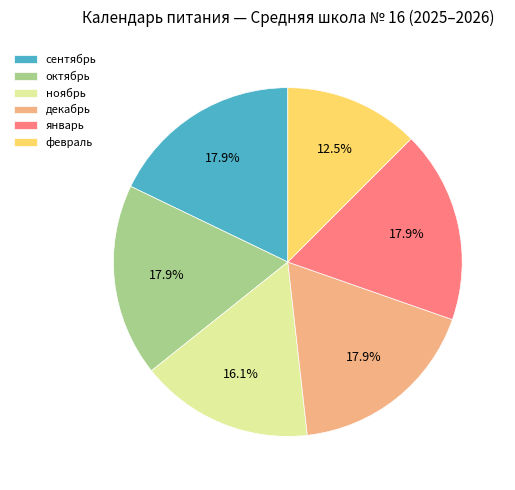

Is октябрь the majority of the pie?

No